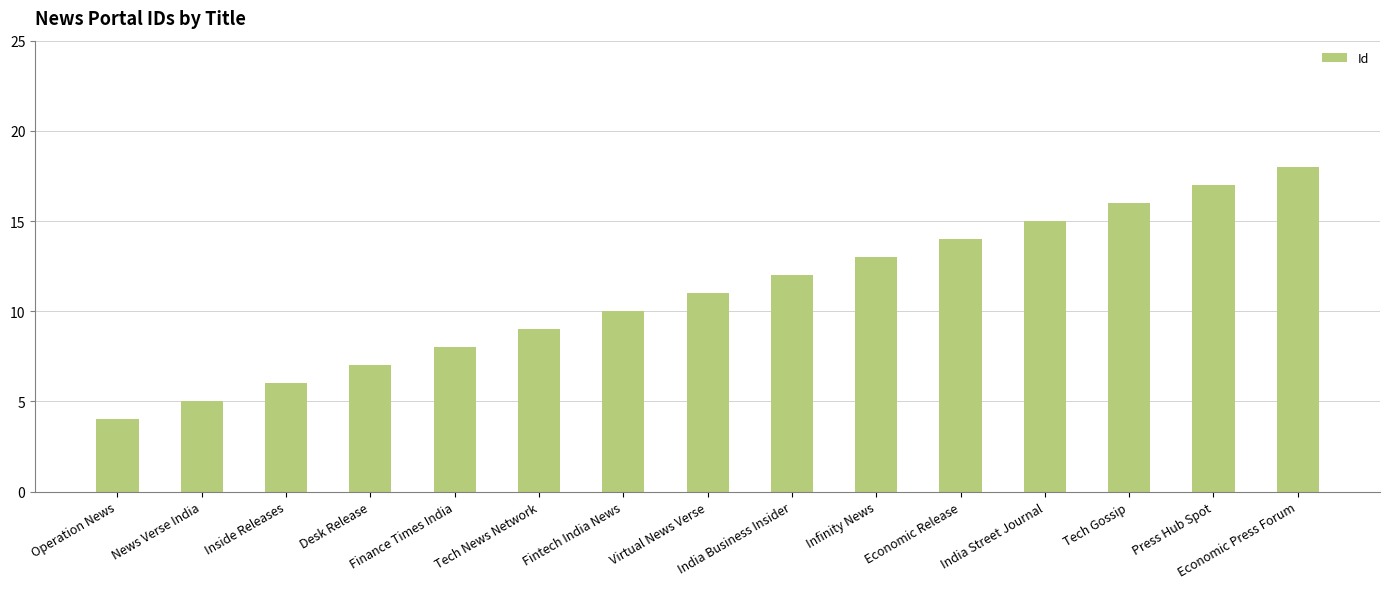

What is the minimum value shown in the chart?

4